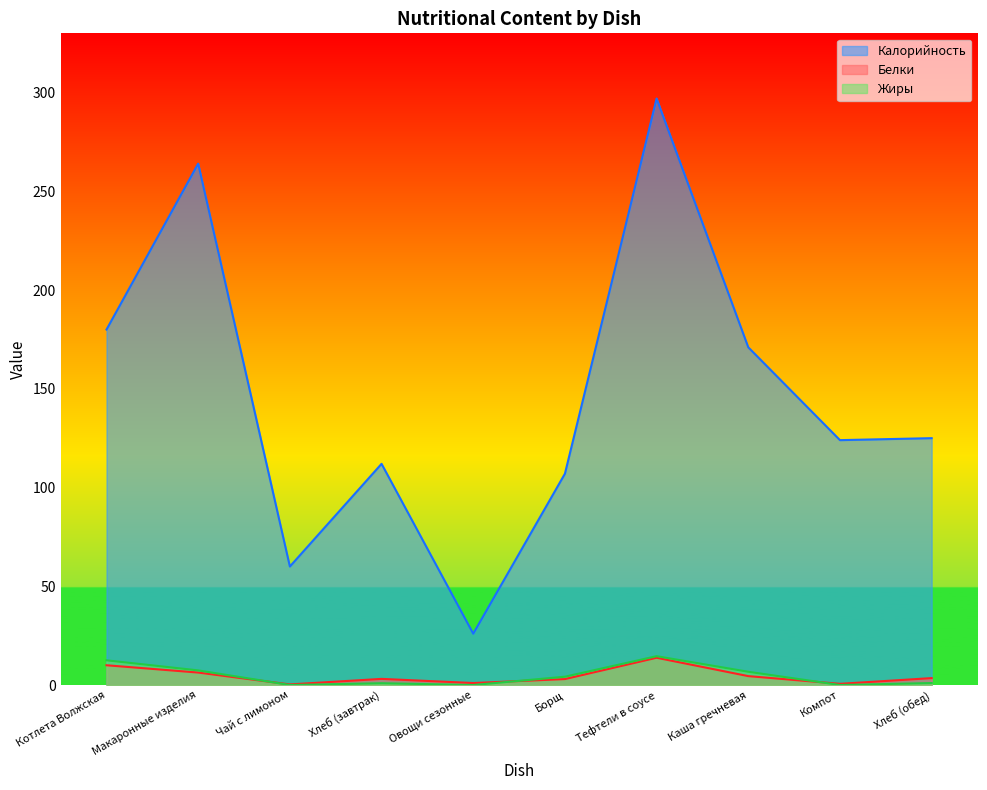

Is it true that Белки equals 13.8 at Тефтели в соусе?

True